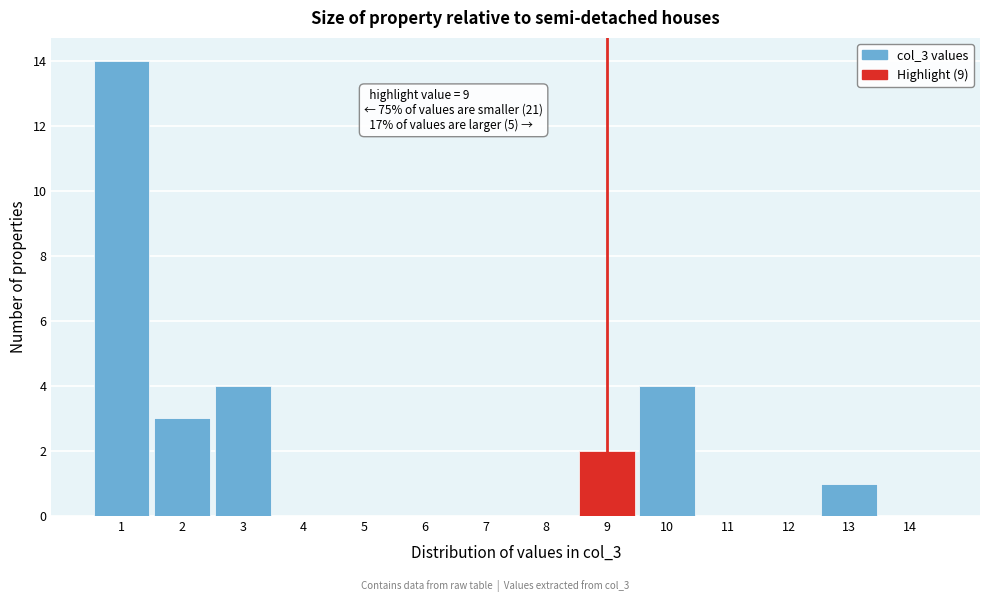

Over which range of the x-axis is the bar tallest?

0.5 to 1.5